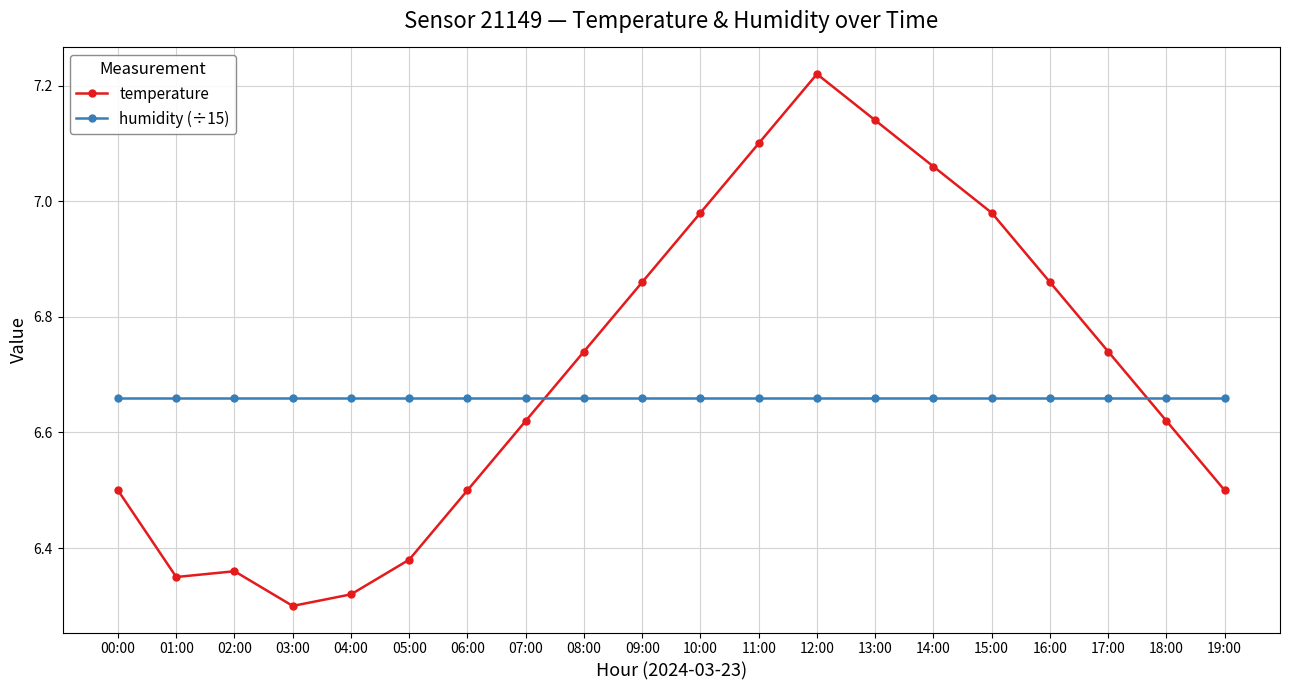

Which series changed the most between 03:00 and 14:00?

temperature